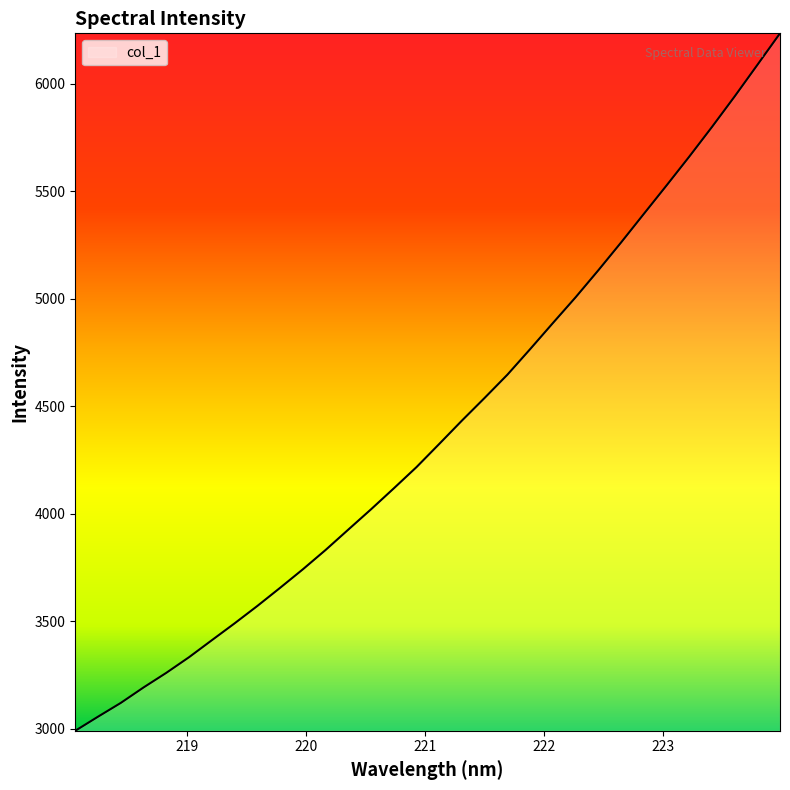

What is the minimum value shown in the chart?

2990.5